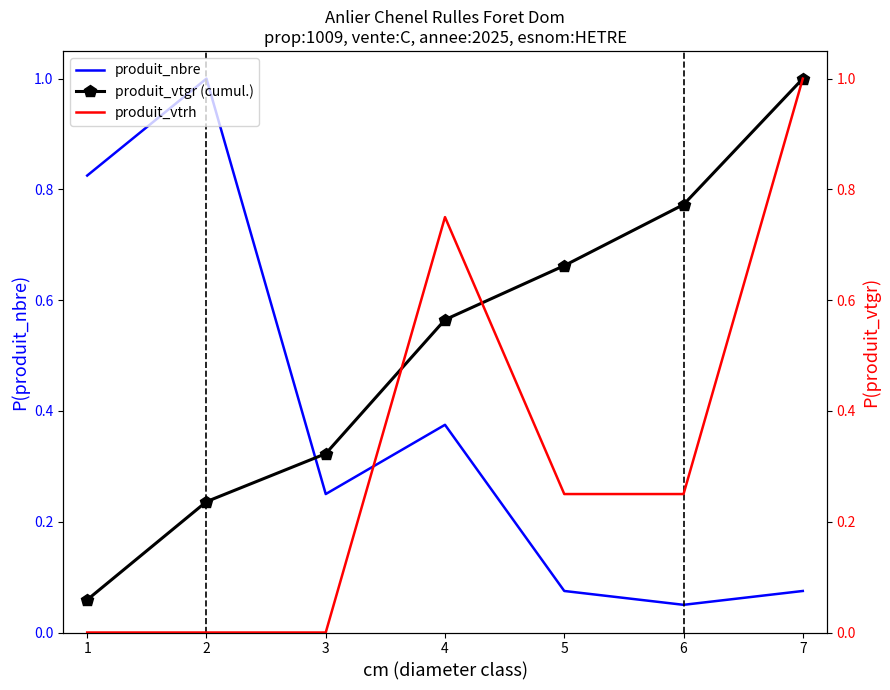

Rank the series by their maximum value, from highest to lowest.

produit_nbre, produit_vtgr (cumul.), produit_vtrh